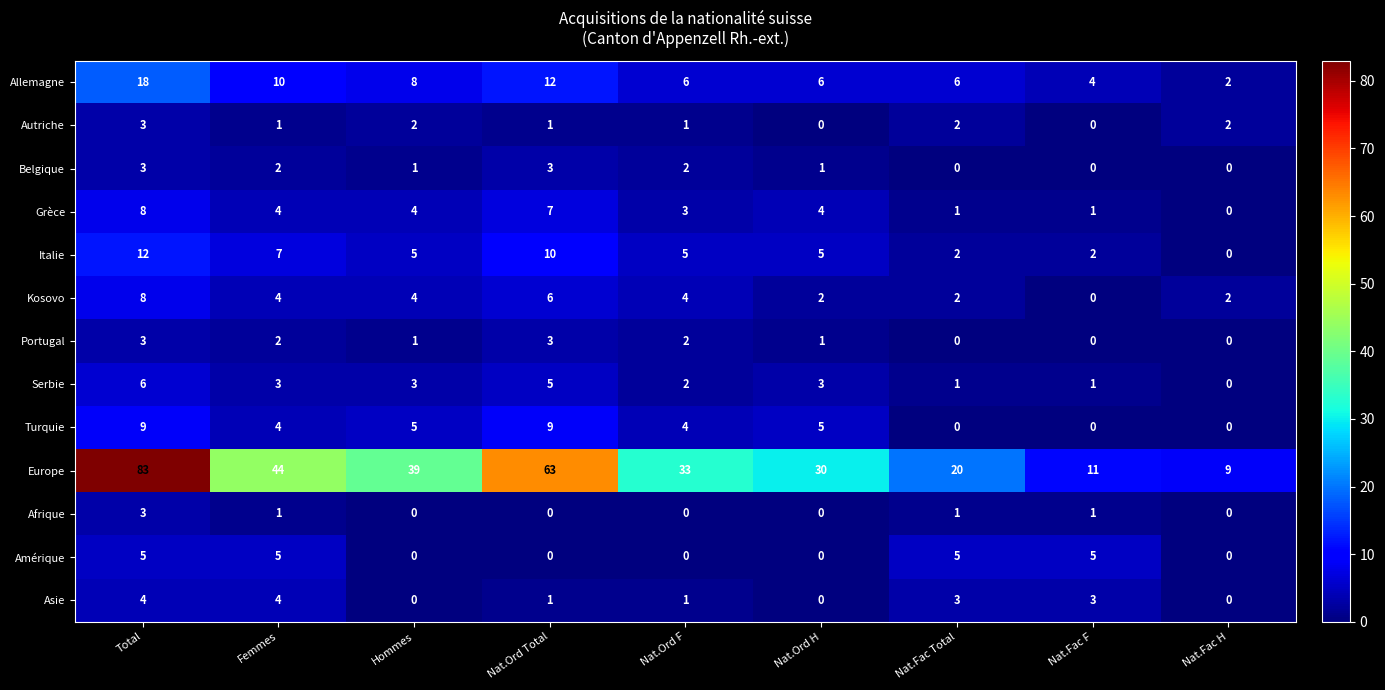

What is the difference between the Afrique values at Nat.Ord Total and Total?

3